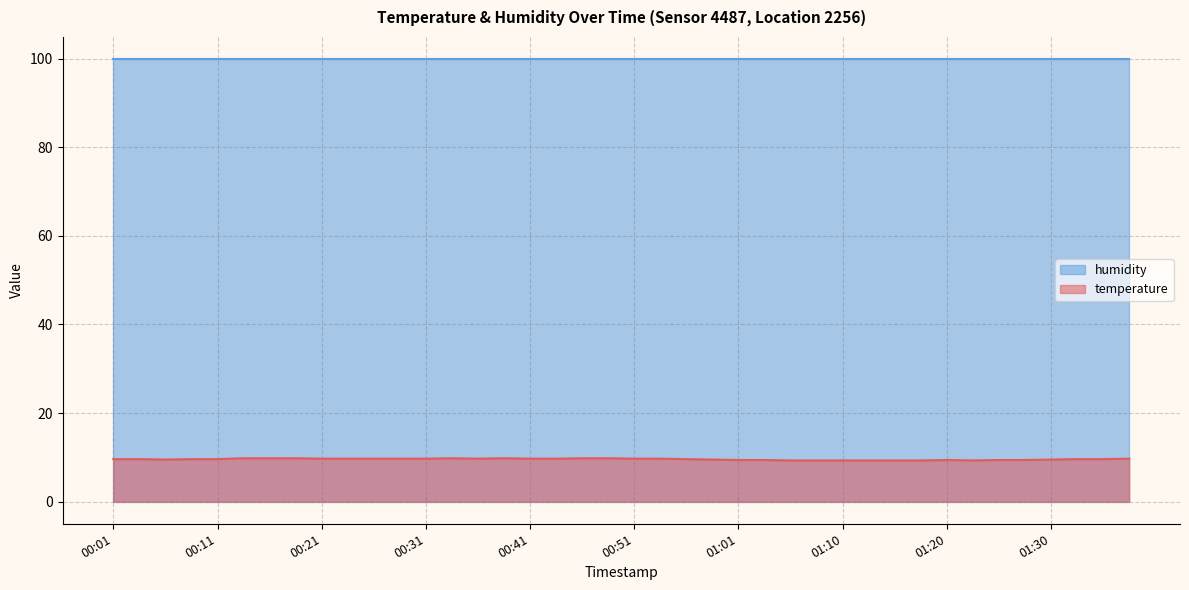

Reading right to left, extract all data points from this chart.

9.7	9.6	9.6	9.5	9.4	9.4	9.3	9.4	9.3	9.3	9.3	9.3	9.3	9.3	9.4	9.4	9.5	9.6	9.7	9.7	9.8	9.8	9.7	9.7	9.8	9.7	9.8	9.7	9.7	9.7	9.7	9.7	9.8	9.8	9.8	9.6	9.6	9.5	9.6	9.6